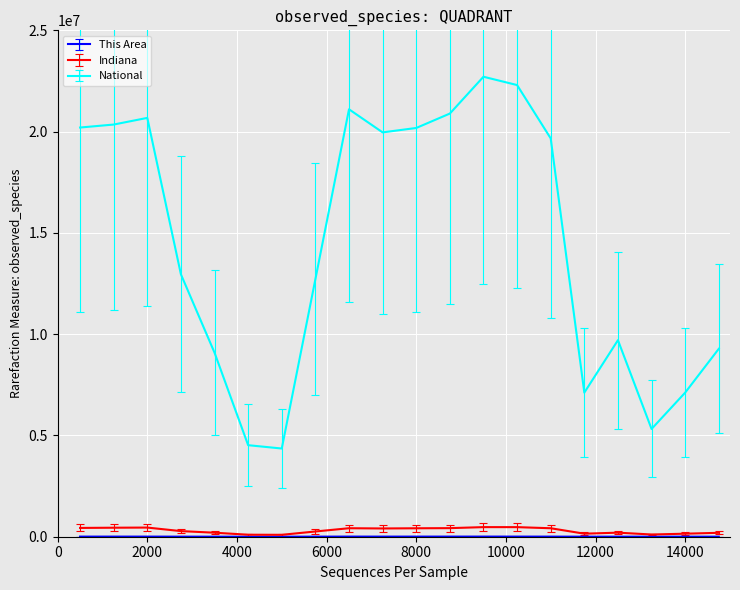

True or false: National and Indiana intersect in this chart.

False